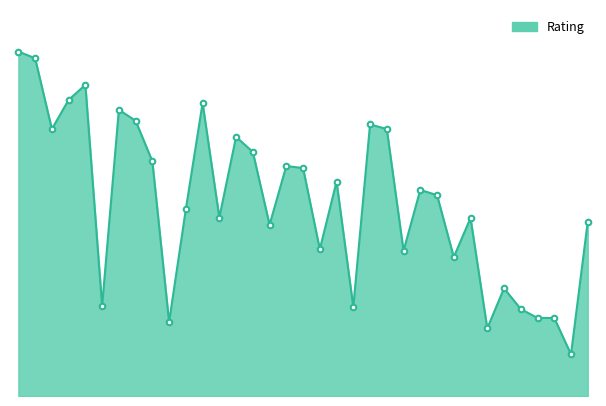

Reading left to right, transcribe all the data shown in this chart.

2452	2439	2303	2359	2388	1963	2340	2319	2241	1932	2149	2353	2133	2288	2259	2119	2232	2228	2072	2202	1961	2312	2303	2069	2186	2176	2057	2132	1920	1997	1957	1940	1940	1870	2125